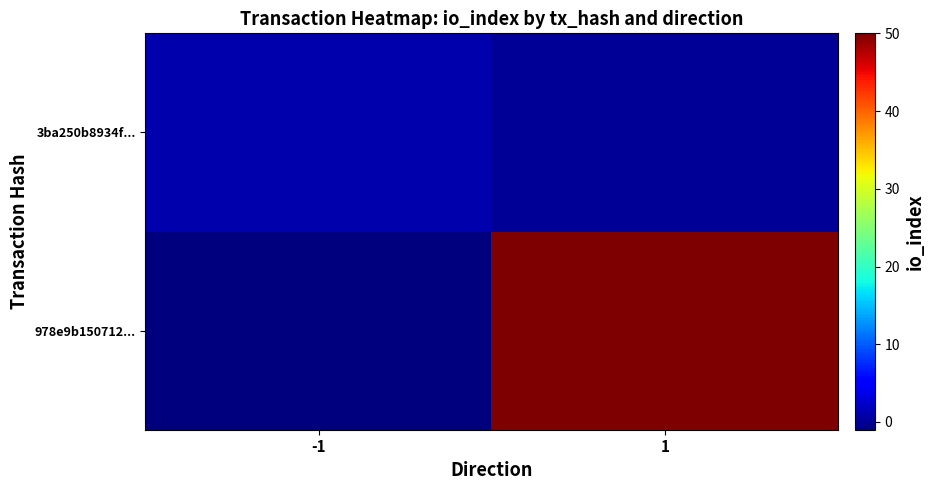

Rank the series by their average value, from highest to lowest.

978e9b150712..., 3ba250b8934f...